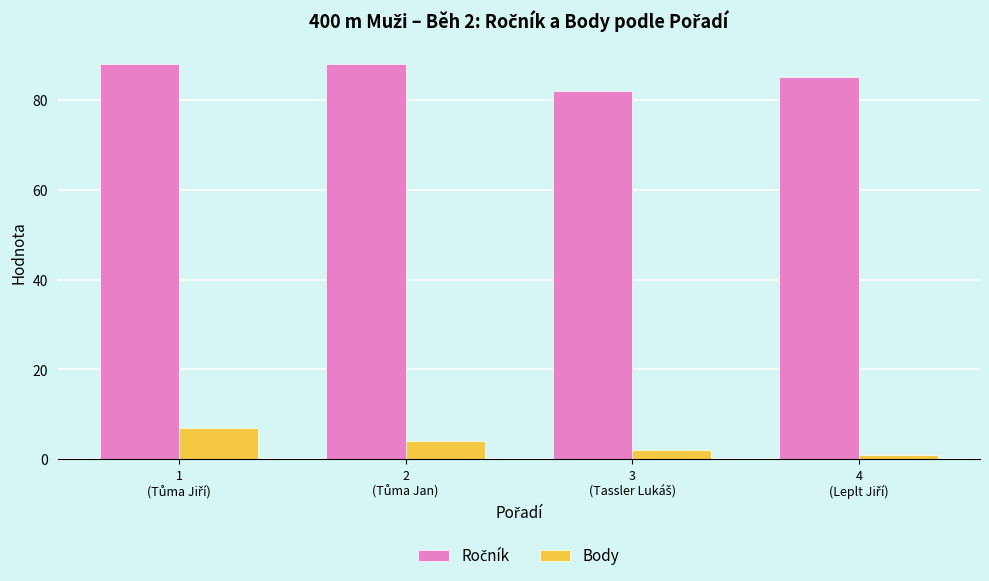

What is the greatest value displayed?

88